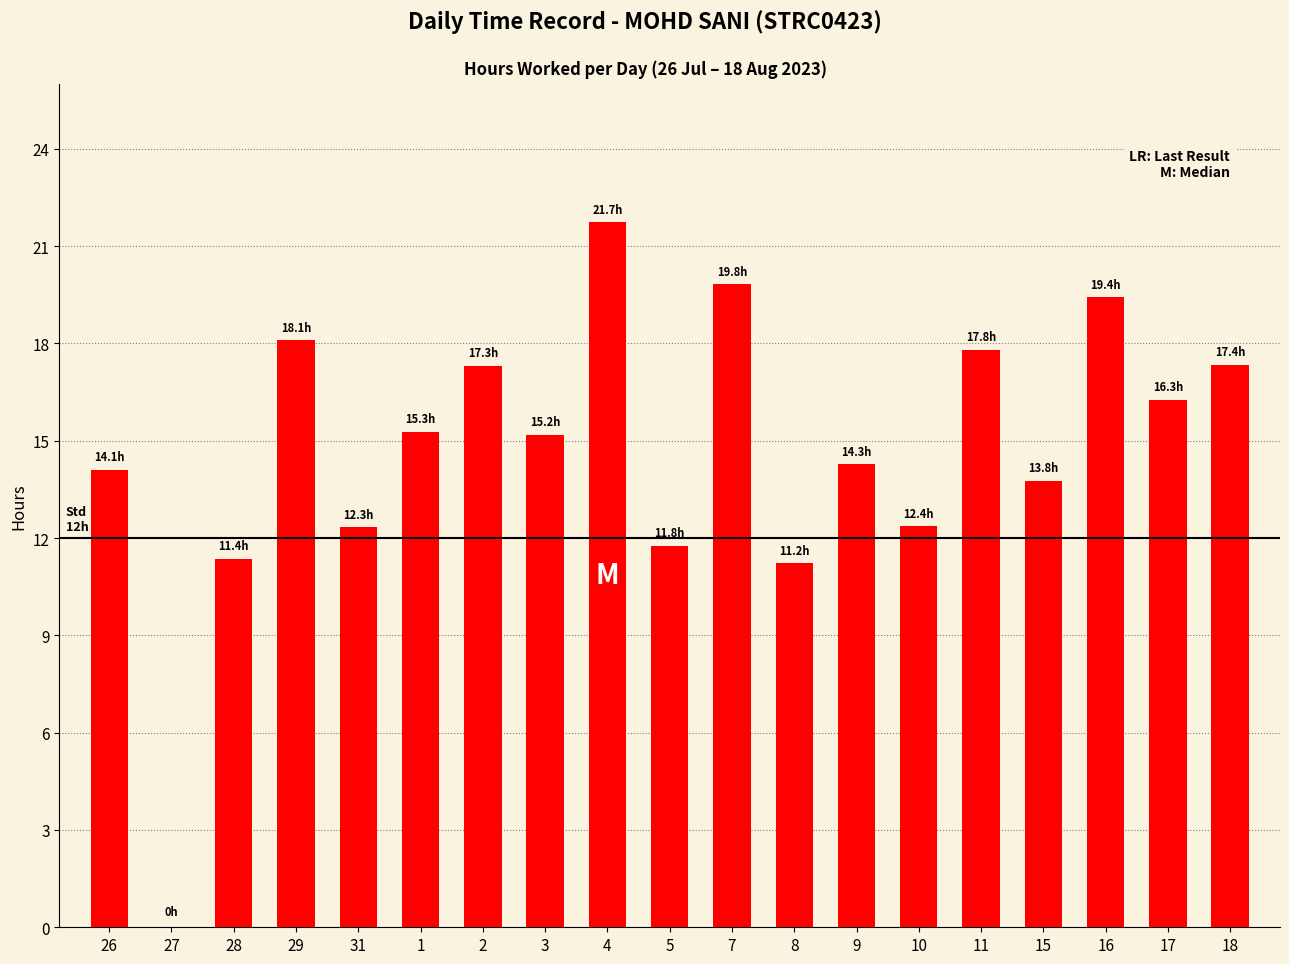

Which has a higher value, 8 or 10?

10